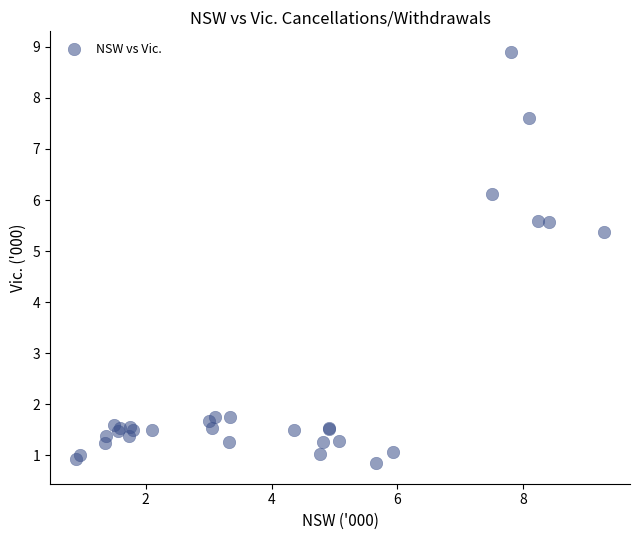

What Y value in the scatter plot is closest to 4?

5.4